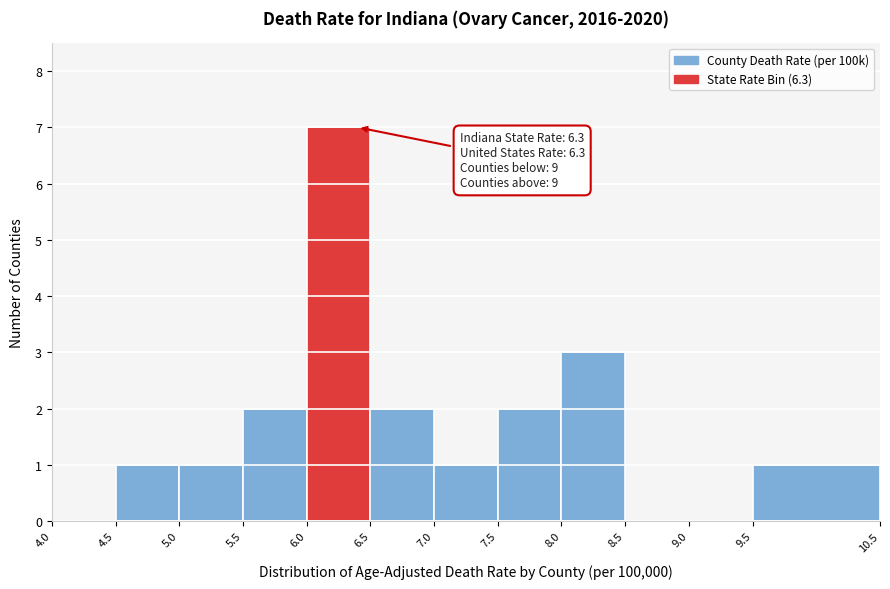

Which range on the x-axis has the tallest bar?

6.0 to 6.5